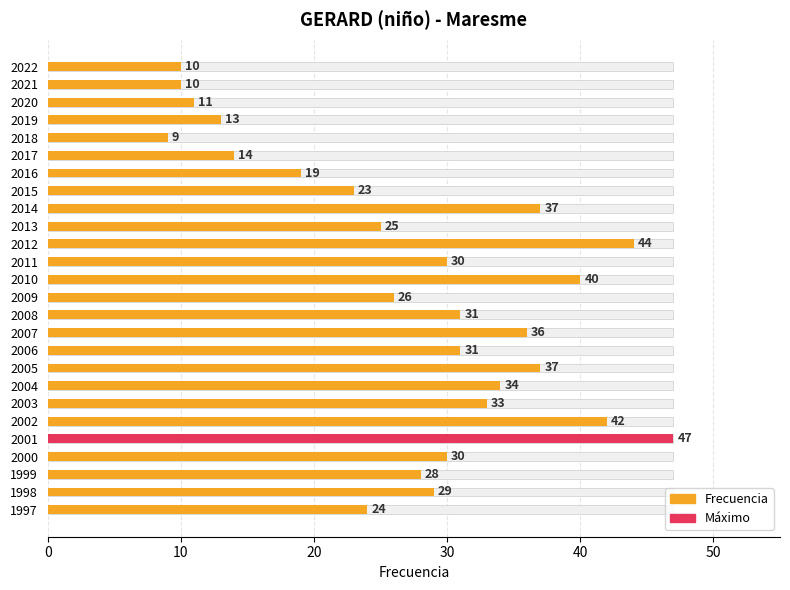

The value at 2022 is 5. True or false?

False